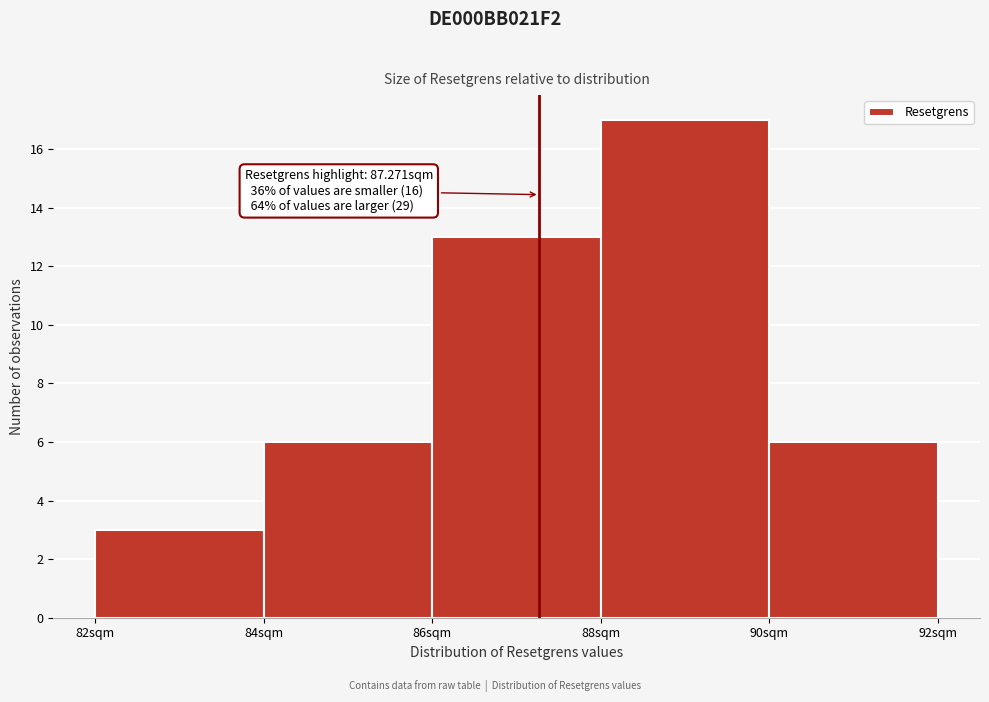

Over which range of the x-axis is the bar tallest?

88 to 90